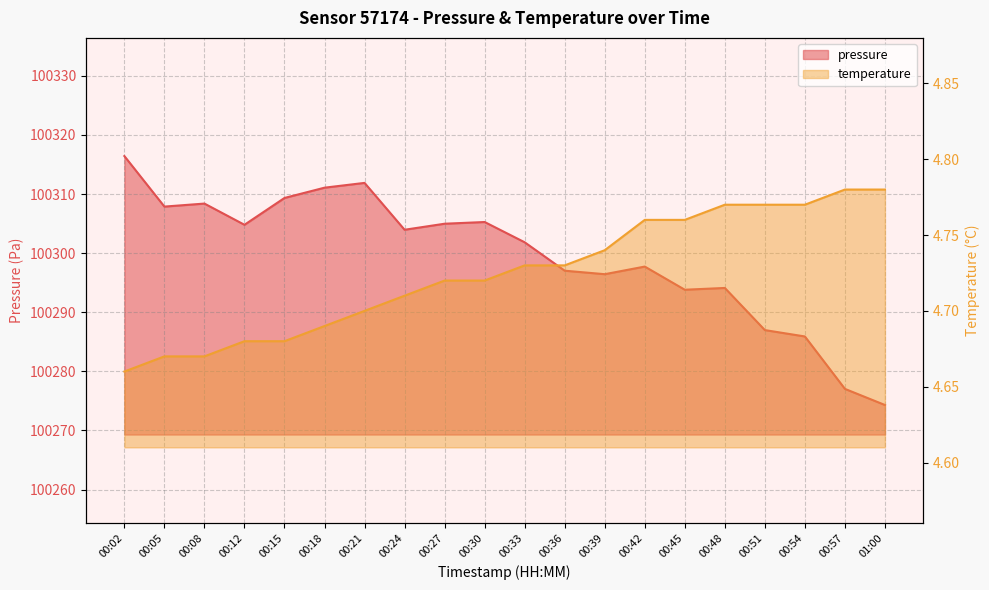

At which label does pressure reach its peak?

00:02